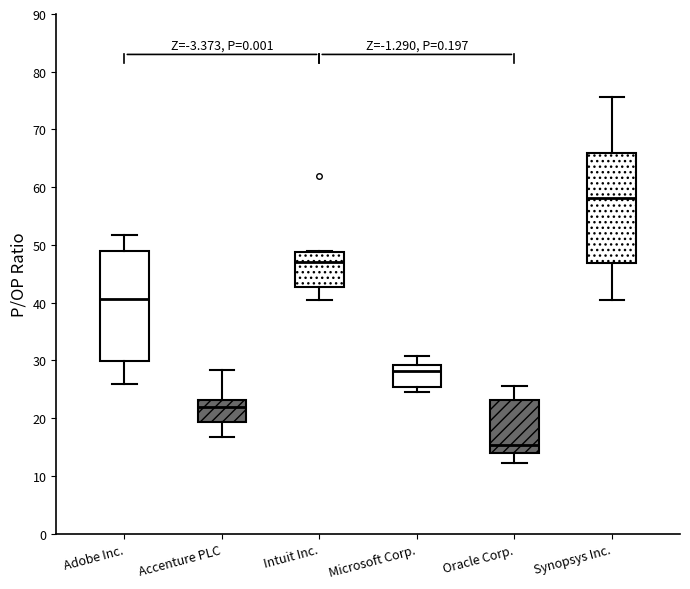

Where is the lower edge of the box for Intuit Inc. on the y-axis? The values are not printed on the chart, so give them approximately, as read against the axis.

43